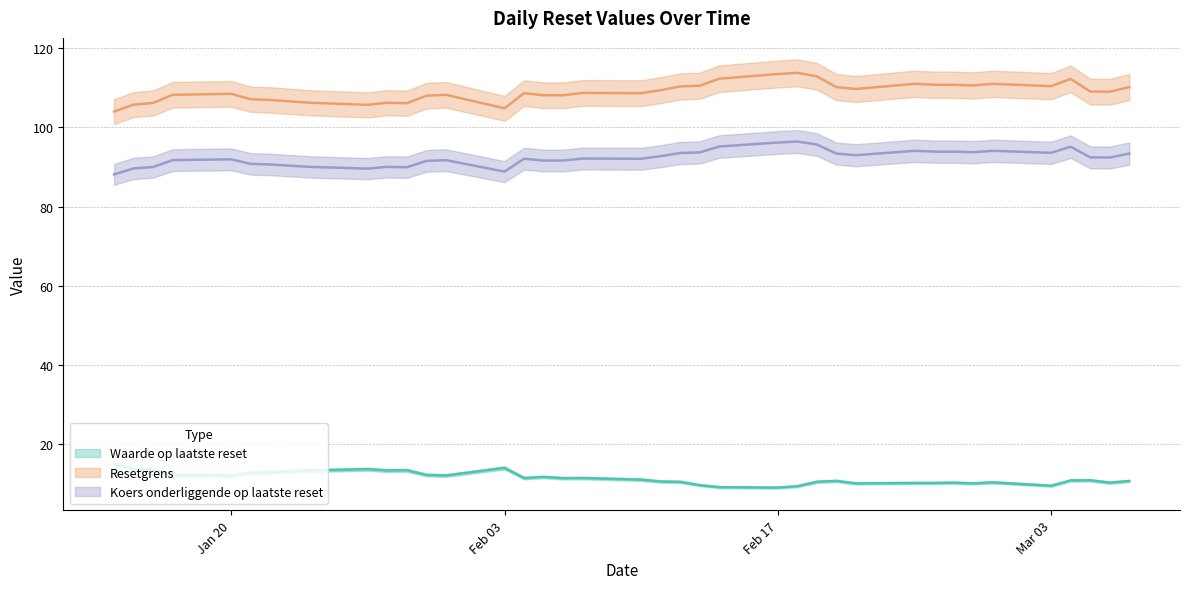

What are all the series names shown in the legend?

Waarde op laatste reset, Resetgrens, Koers onderliggende op laatste reset